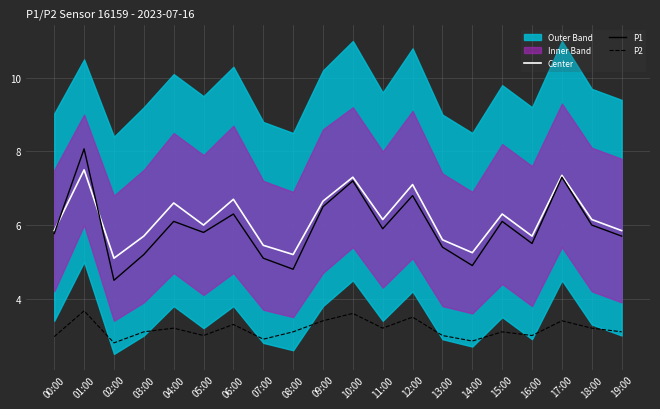

True or false: P2 and Center cross at least once.

False